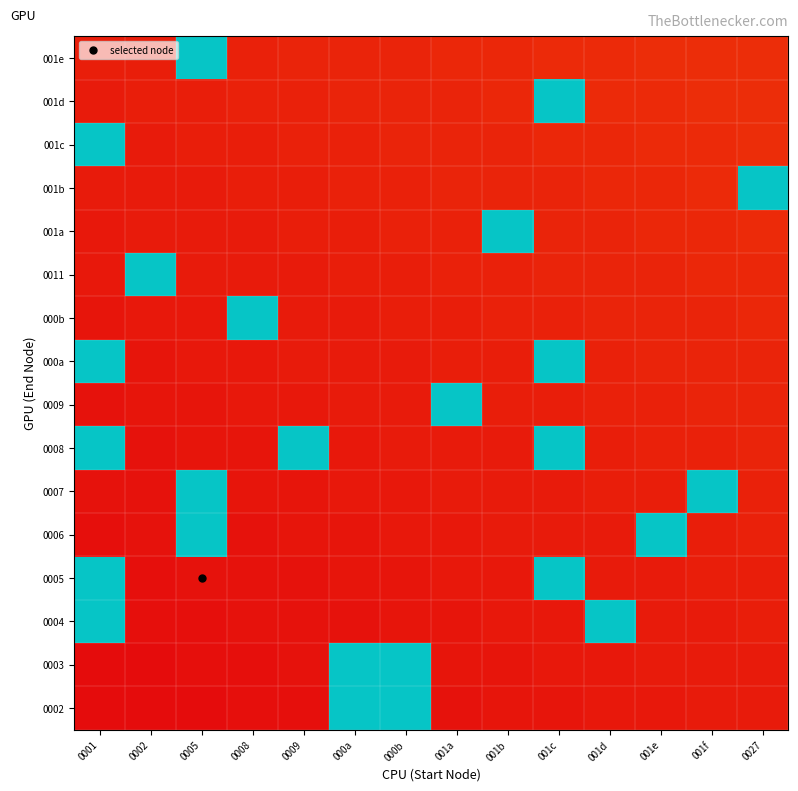

Between 0002 and 0001, which is larger?

0002